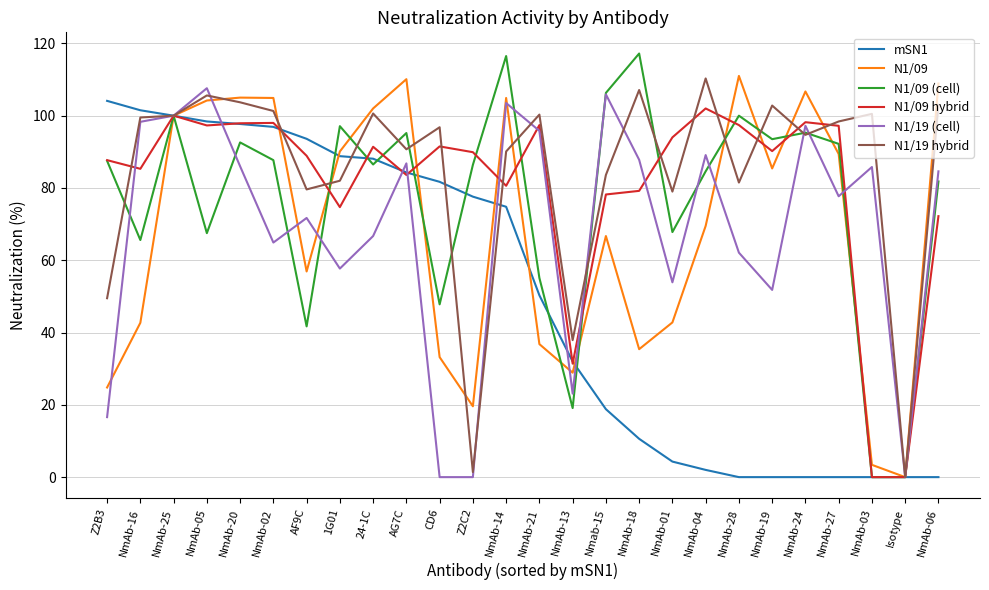

What is the sum of all N1/09 values?

1783.3